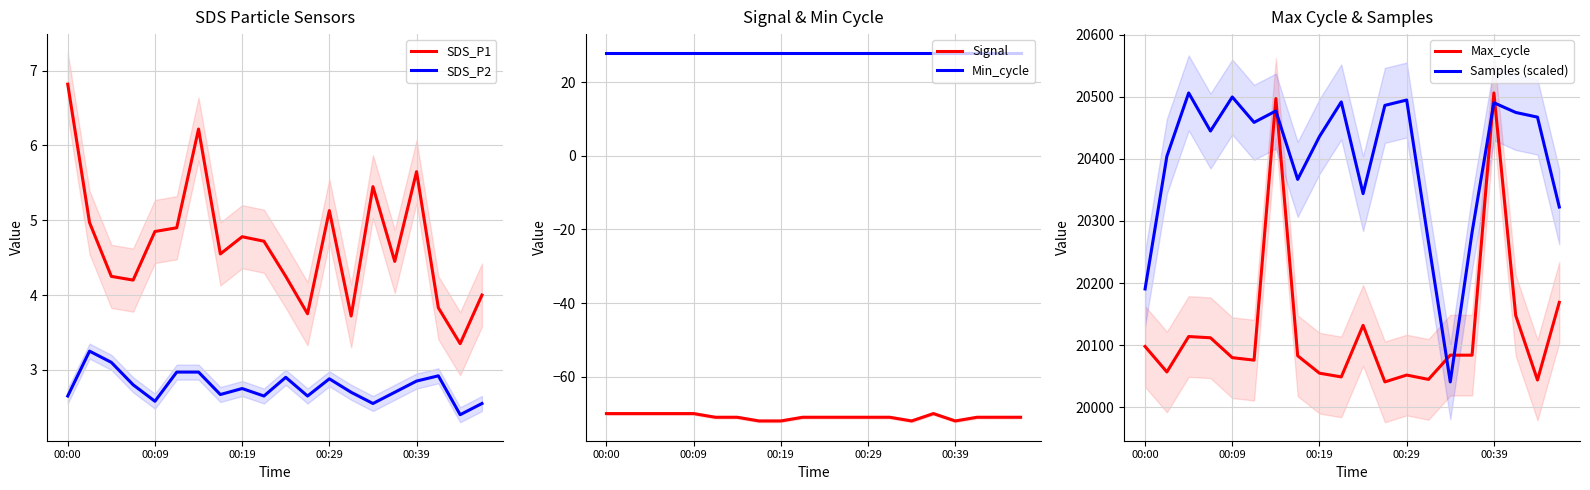

Rank the series at 00:00 from lowest to highest value.

Signal, SDS_P2, SDS_P1, Min_cycle, Max_cycle, Samples (scaled)